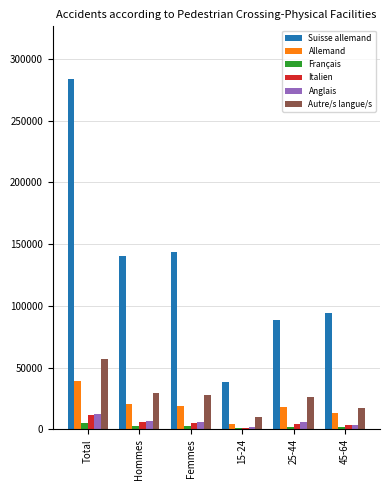

What is the highest value of the Italien series?

11337.2